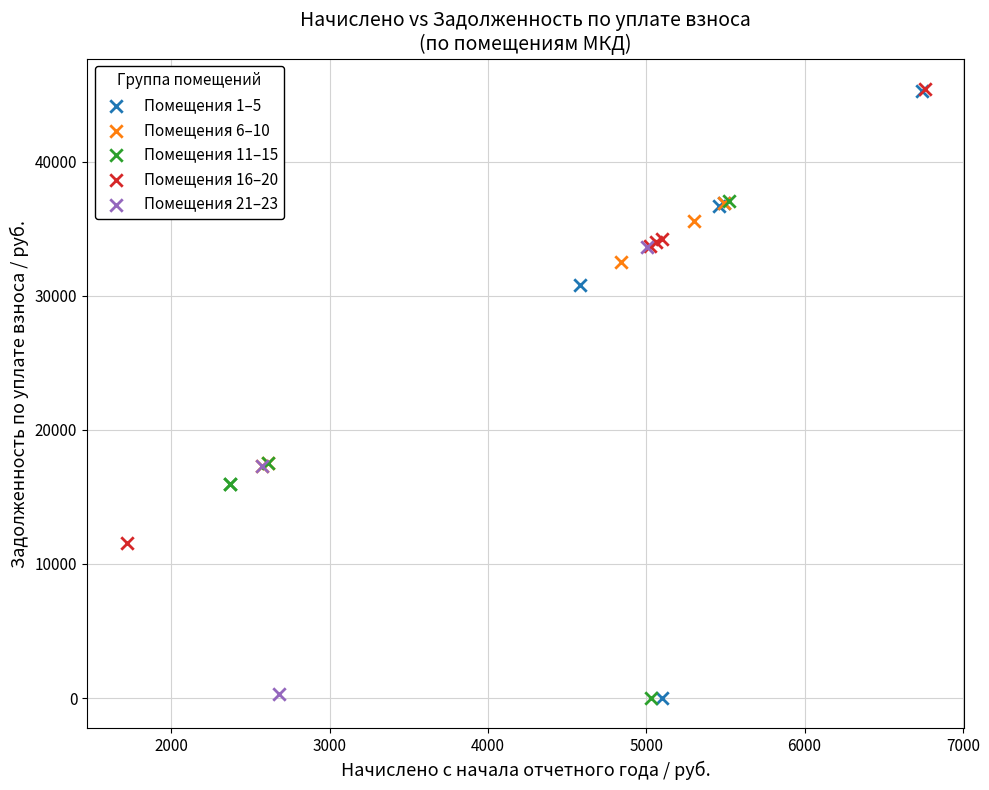

Which series has the widest spread of Y values?

Помещения 1–5